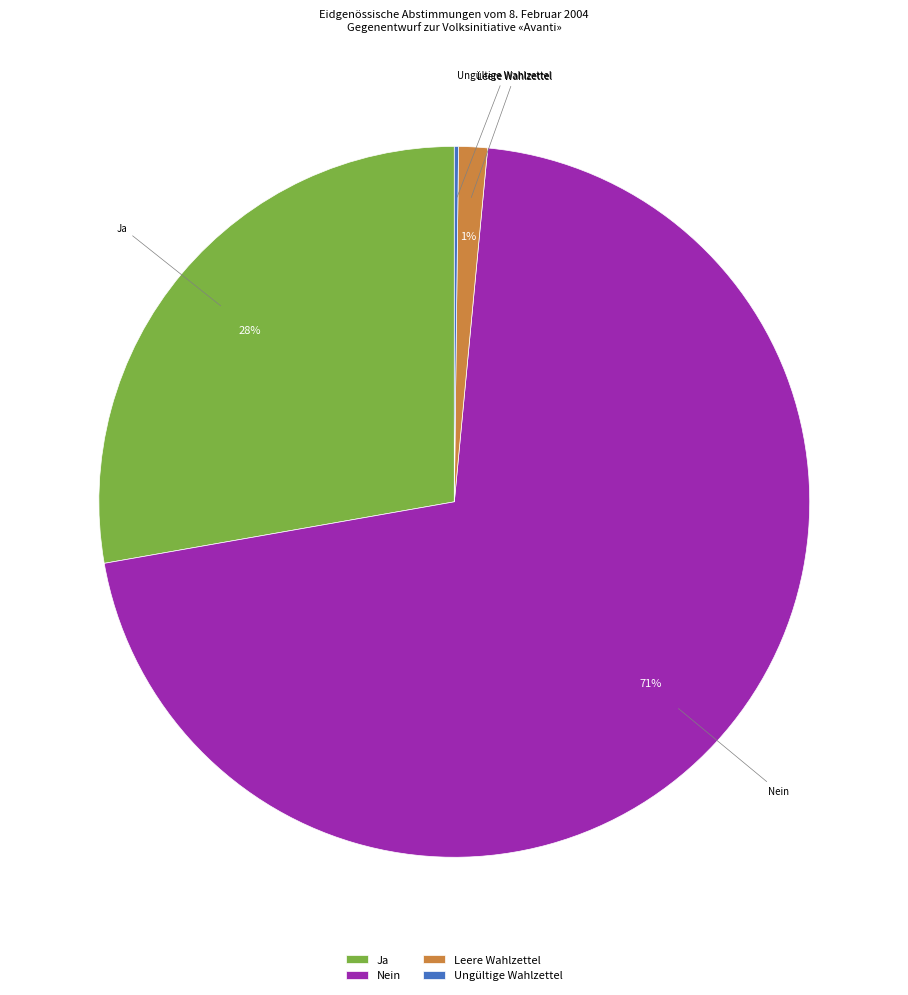

Does Ja represent more than half of the total?

No